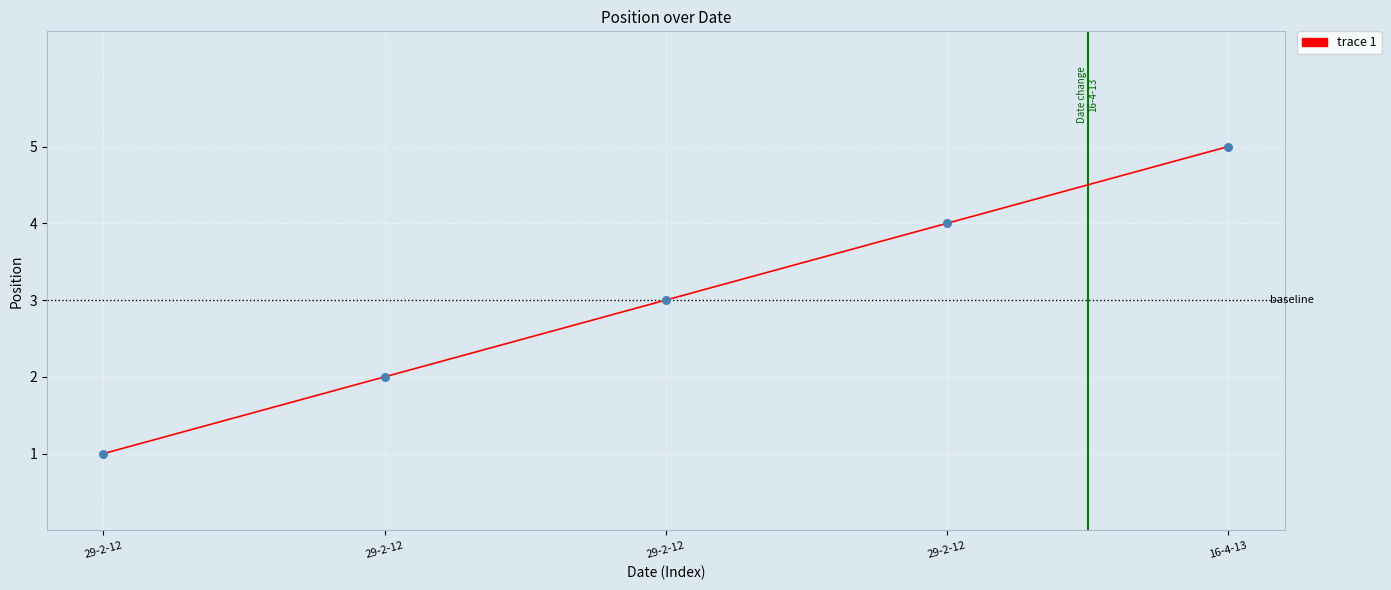

What is the ratio of the value at 29-2-12 to the value at 16-4-13?

0.2